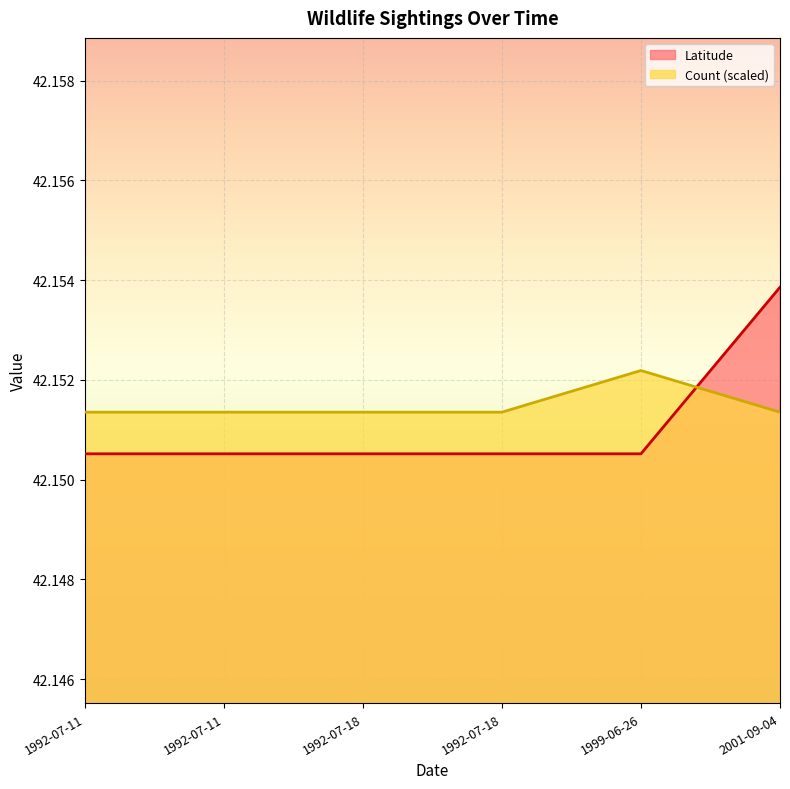

At which category does the chart reach its peak across all series?

2001-09-04